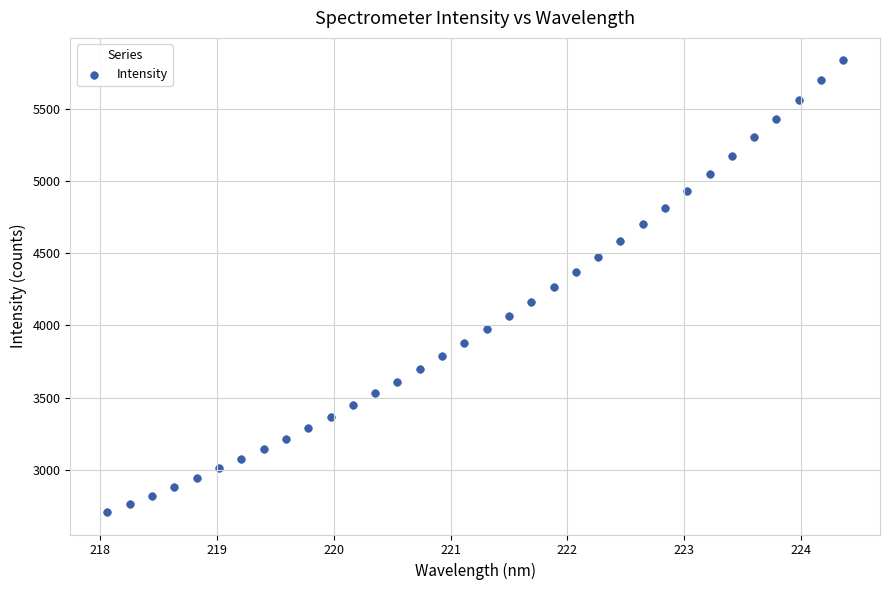

What is the range of Y values (max minus min)?

3123.6